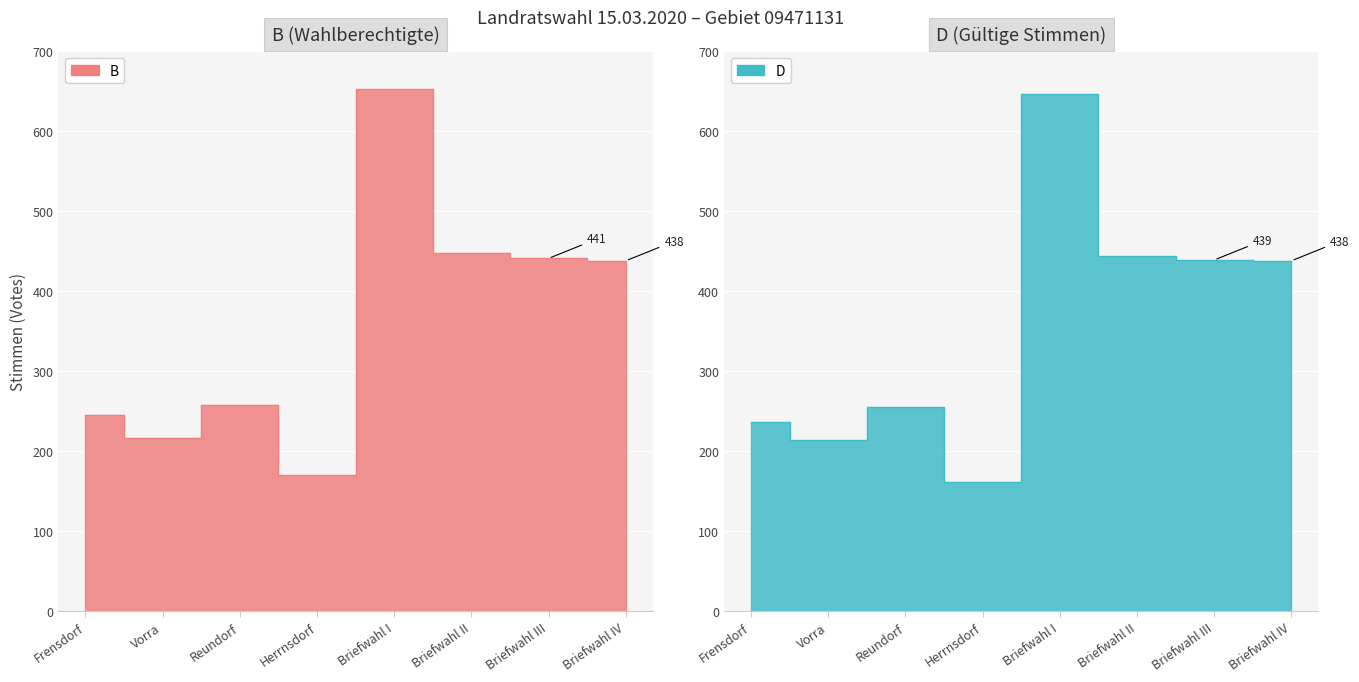

In D2, how many points are higher than both neighbors (excluding endpoints)?

2